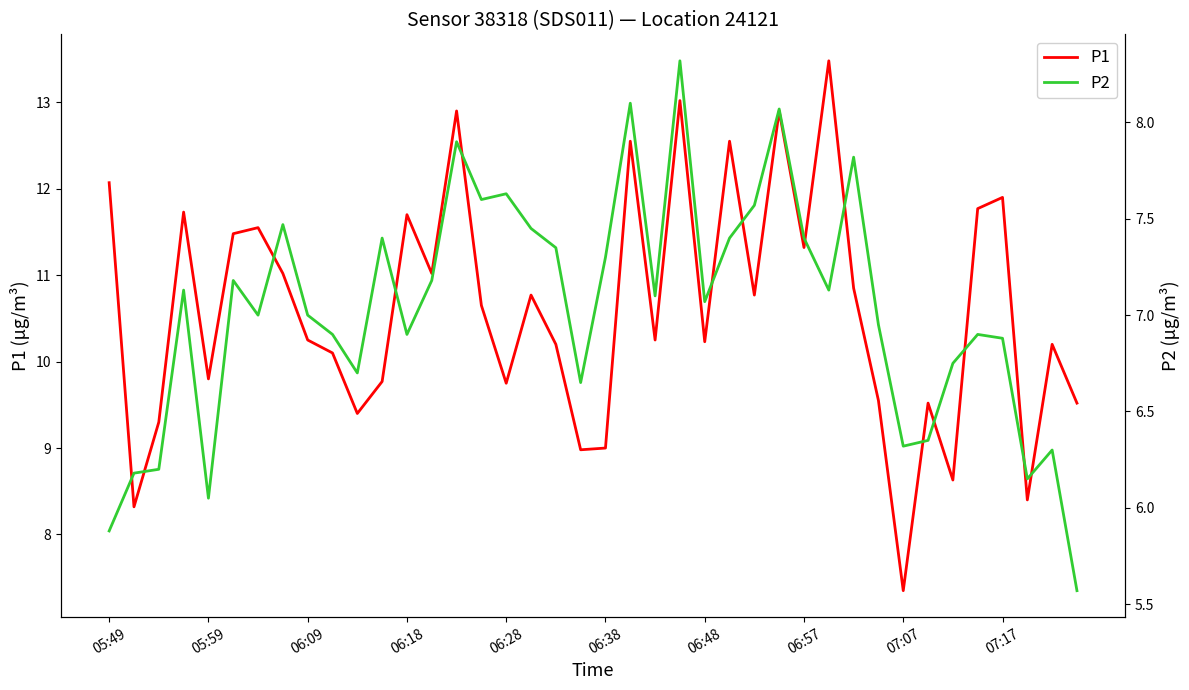

The value of P1 at 06:38 is 5.2. True or false?

False